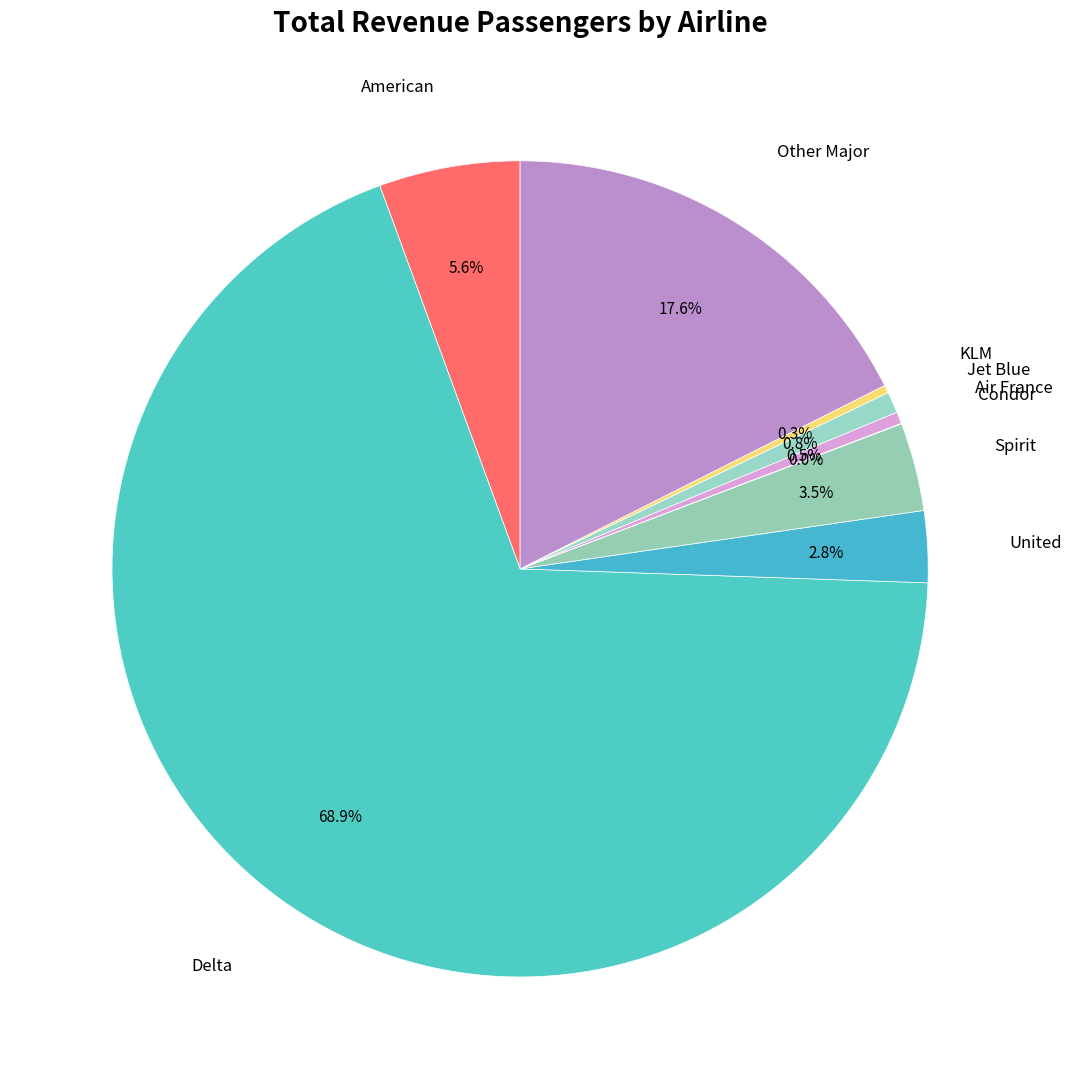

What portion of the pie excludes Jet Blue?

99.2%